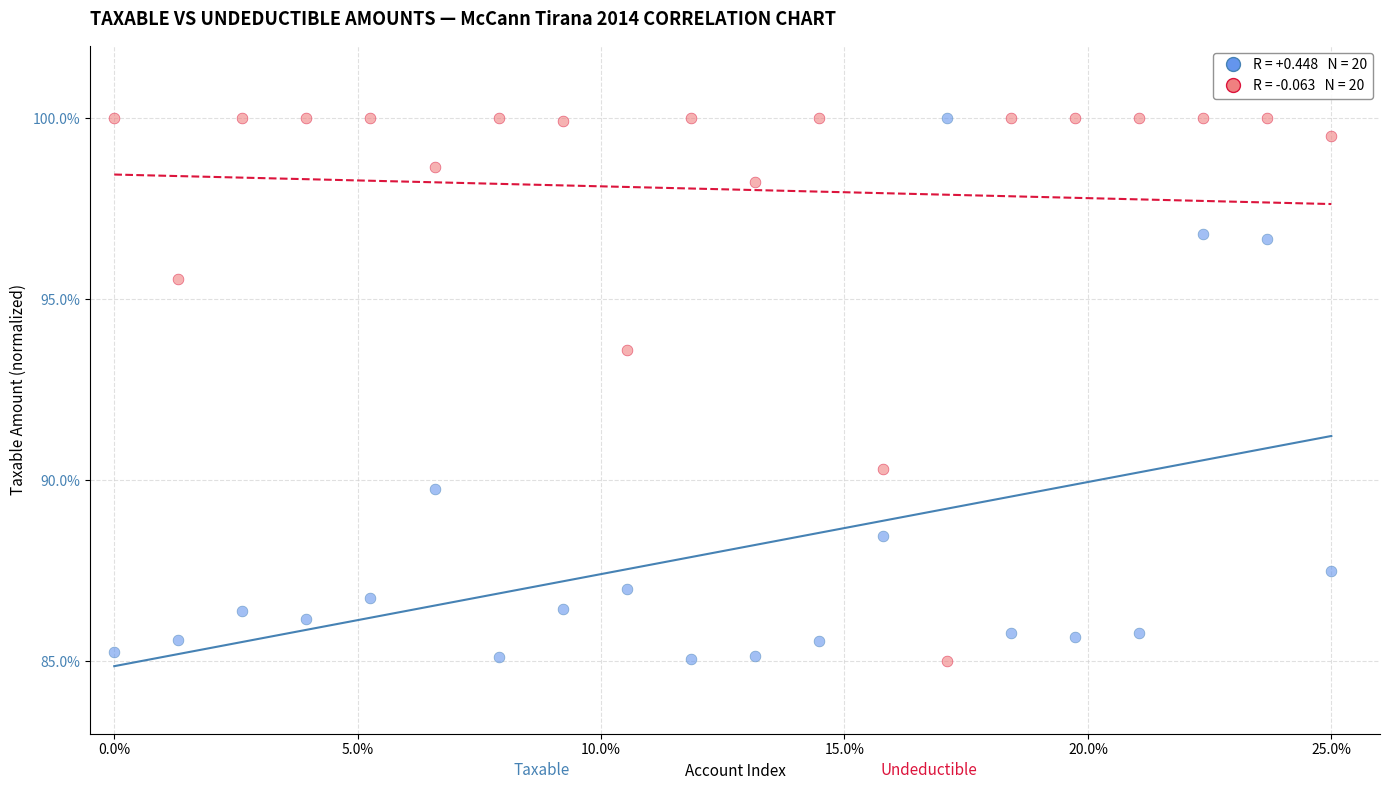

Across all data points, what is the range of Y values (max minus min)?

15.0